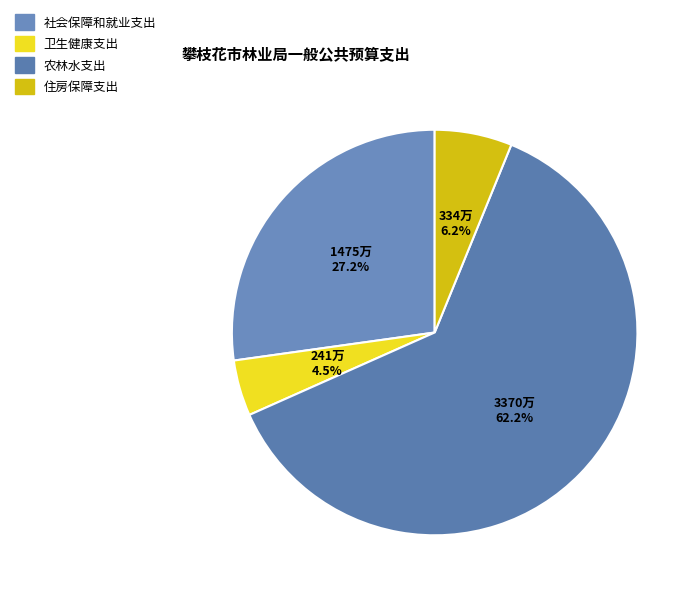

Is 农林水支出 the majority of the pie?

Yes